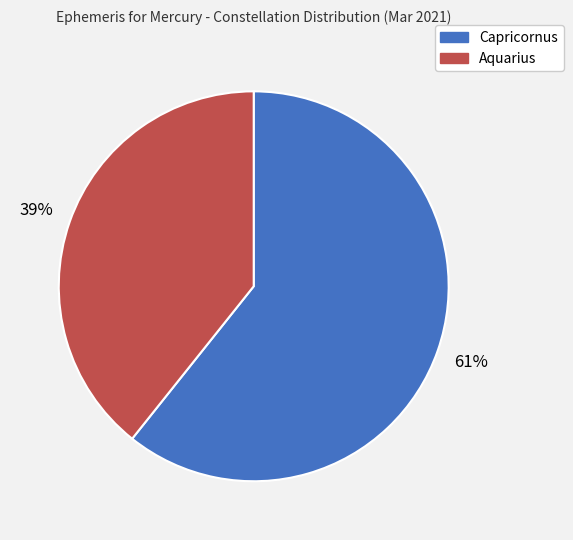

What is the largest slice in the pie chart?

Capricornus